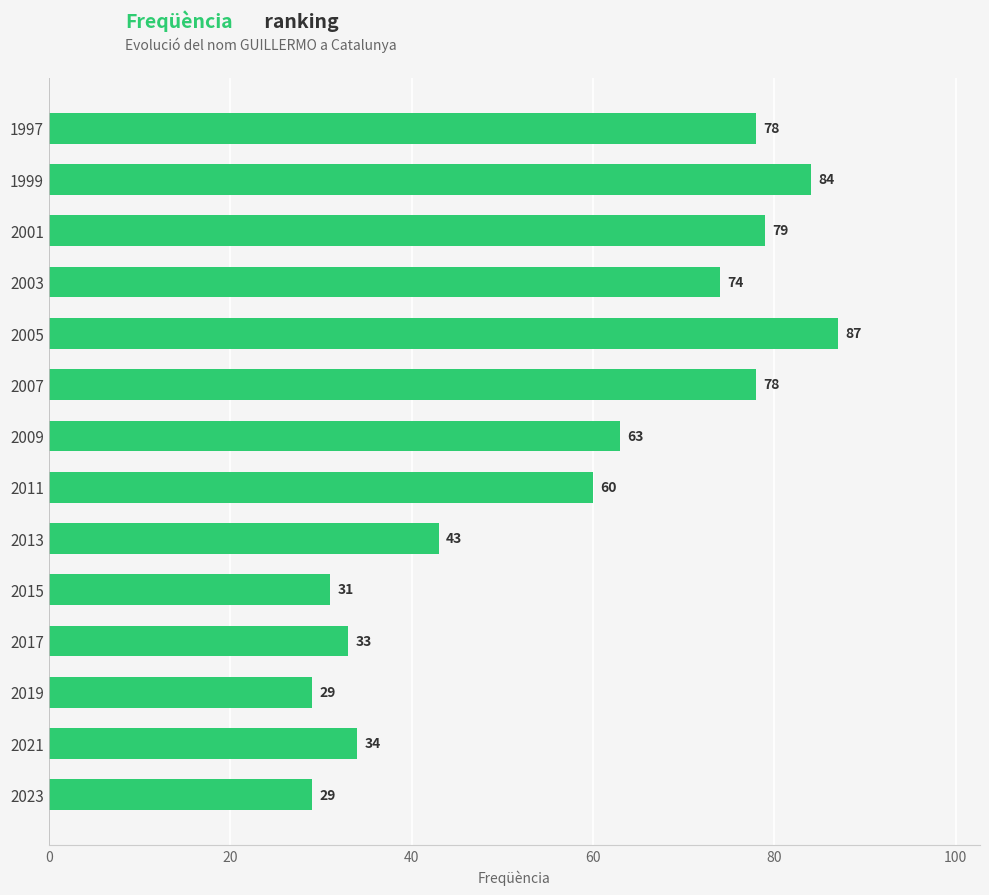

Are the bars grouped side by side (vs. stacked)?

No